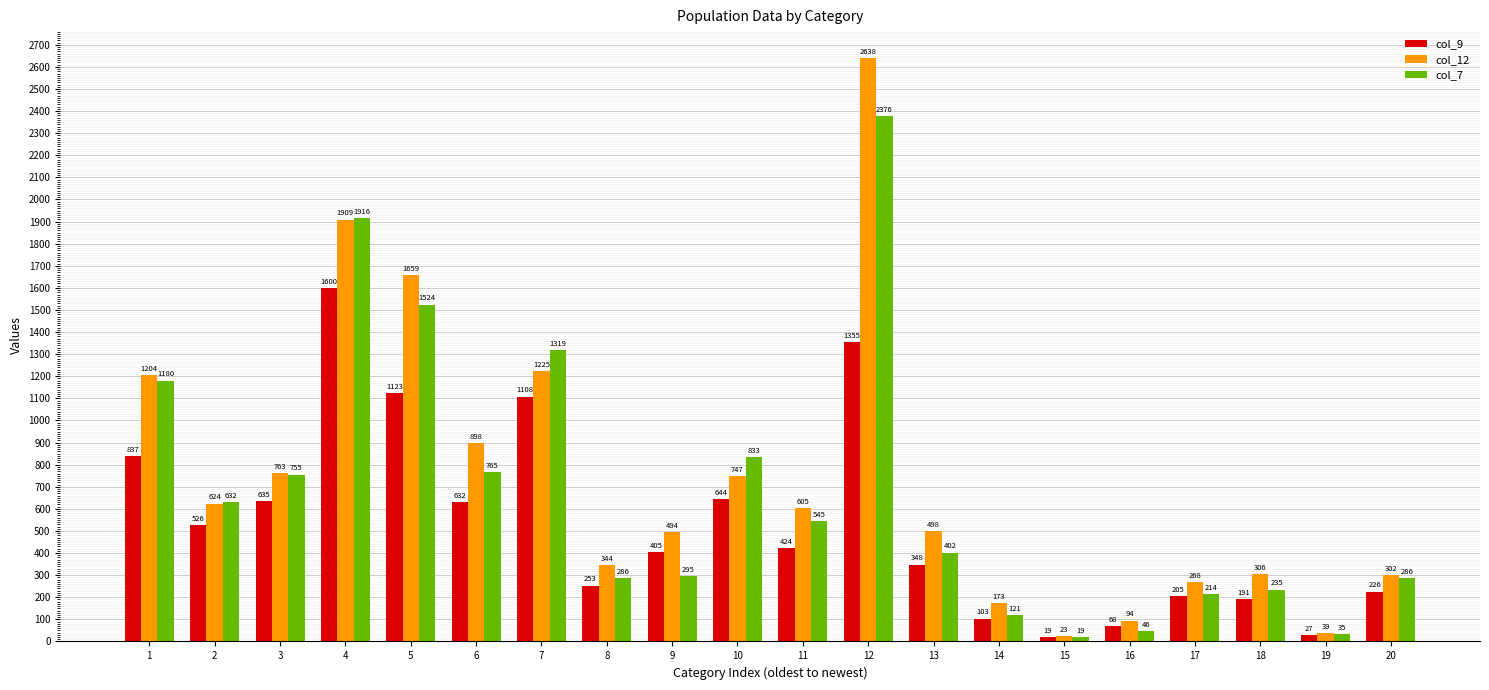

What is the sum of the col_12 values at 11 and 18?

911